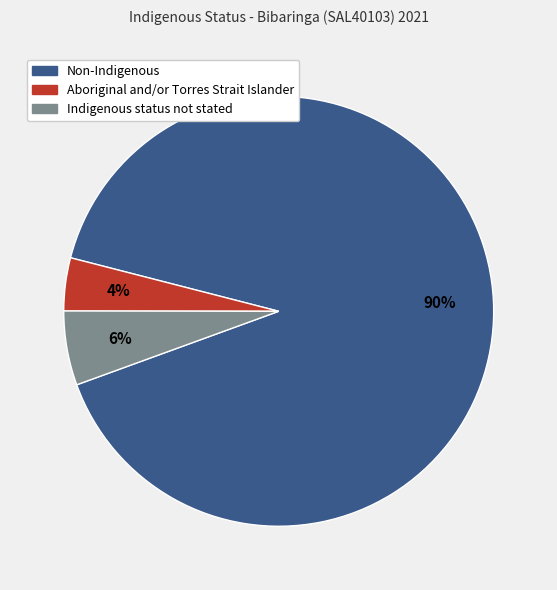

Which has a higher value, Non-Indigenous or Indigenous status not stated?

Non-Indigenous